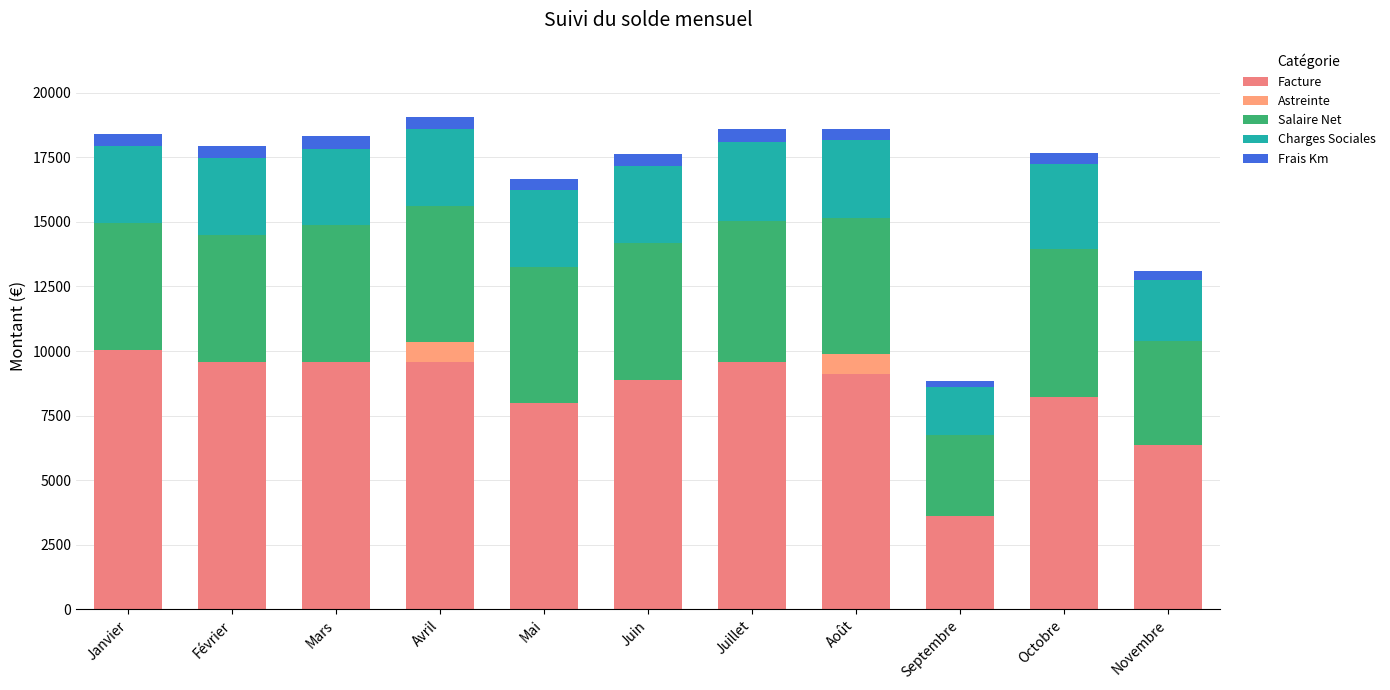

Count the number of categories in the chart.

11